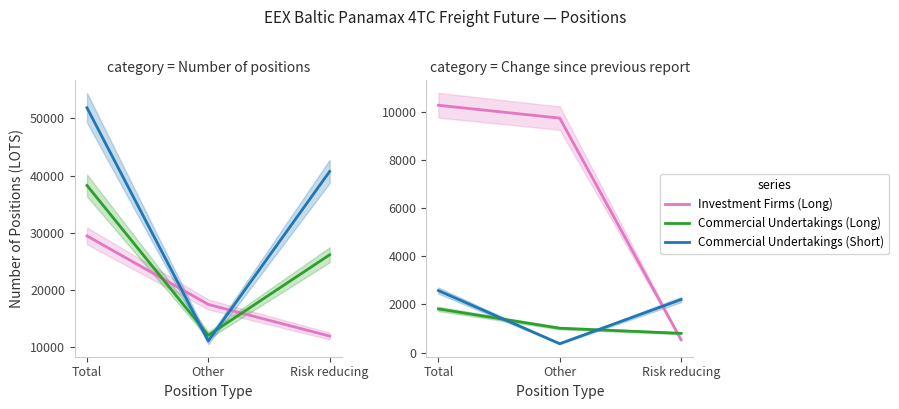

Is it true that Investment Firms (Long) equals 15992.0 at Other?

False